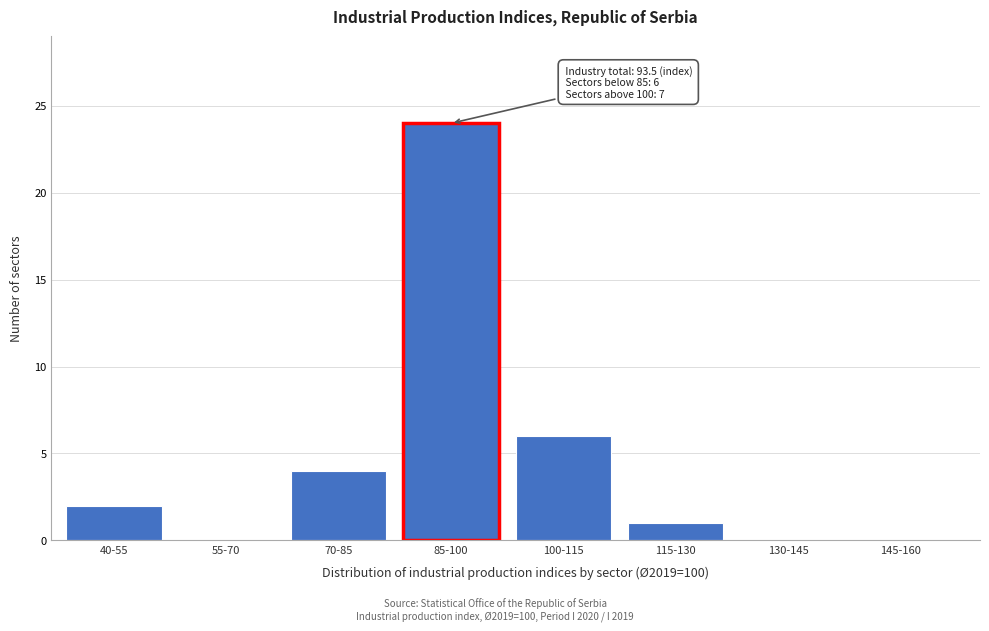

Reading right to left, what are all the values shown in this chart?

145-160=0	130-145=0	115-130=1	100-115=6	85-100=24	70-85=4	55-70=0	40-55=2